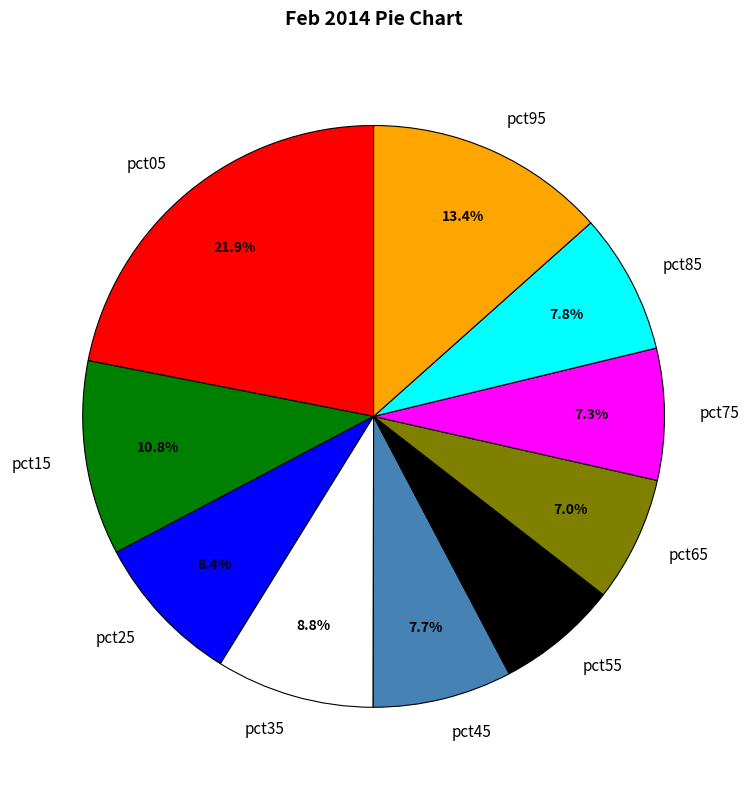

Does pct05 represent more than half of the total?

No